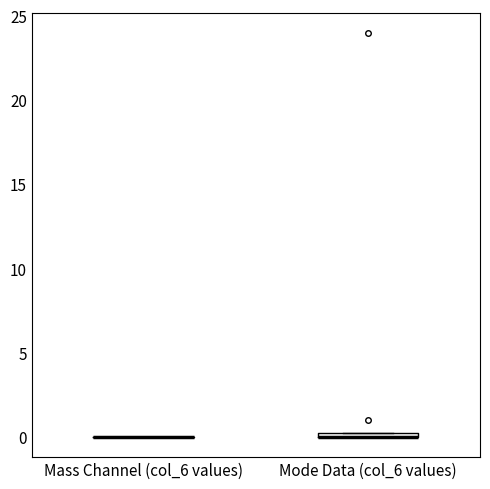

Where is the upper edge of the box for Mode Data (col_6 values) on the y-axis? The values are not printed on the chart, so give them approximately, as read against the axis.

0.5